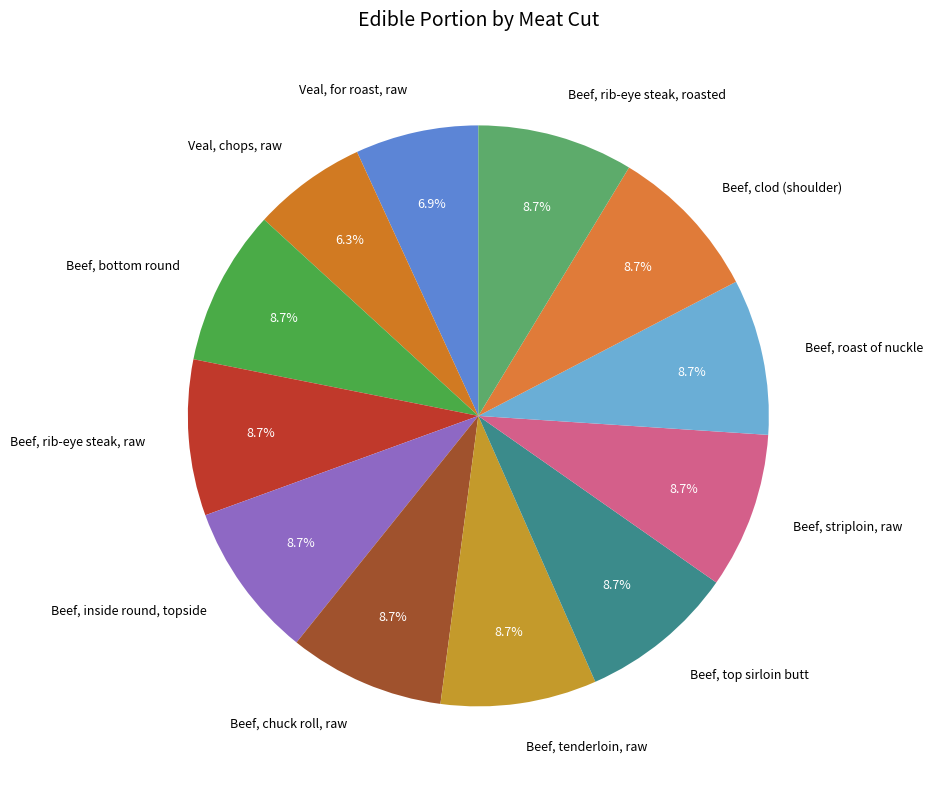

Which slice is the smallest?

Veal, chops, raw